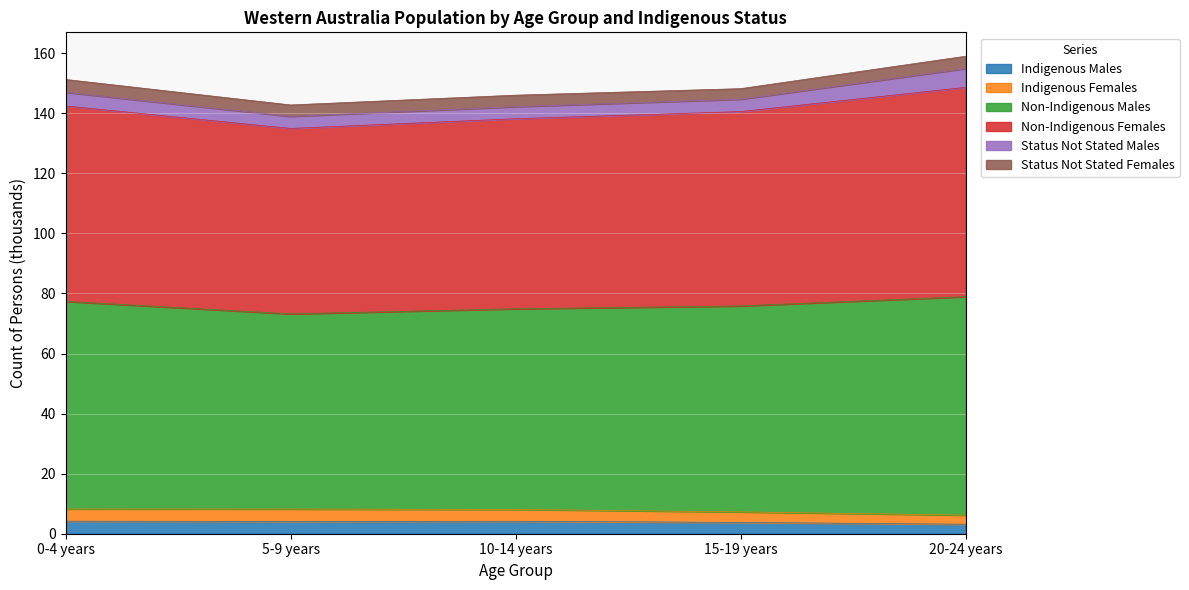

At which category does the chart reach its peak across all series?

20-24 years